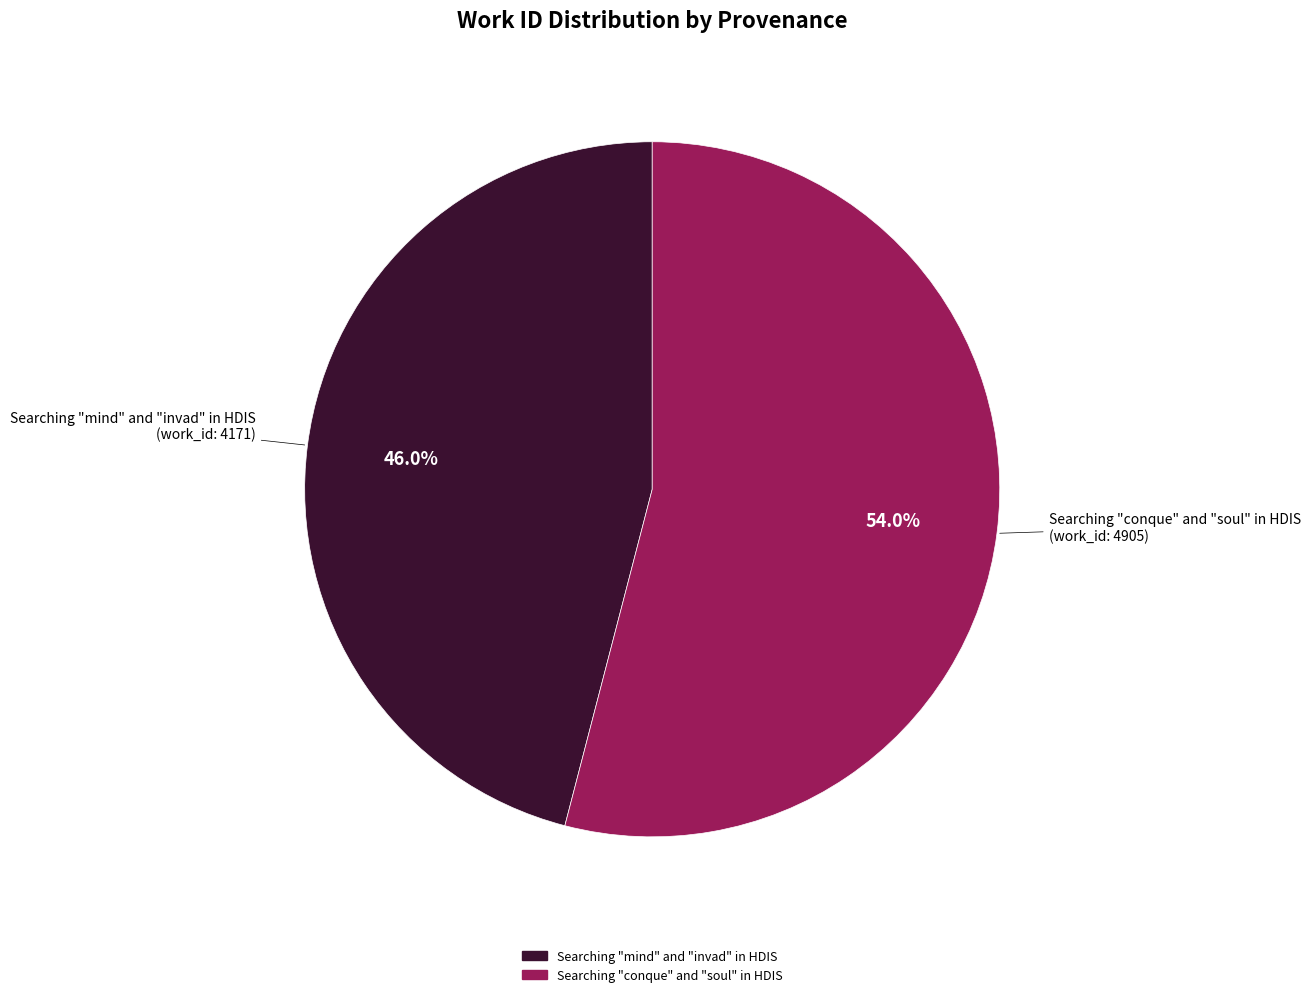

Count the number of slices in the pie.

2